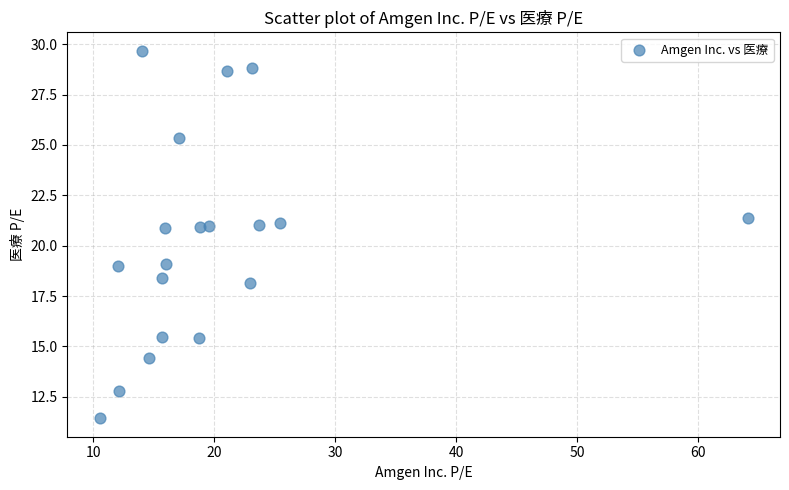

What is the range of X values (max minus min)?

53.5